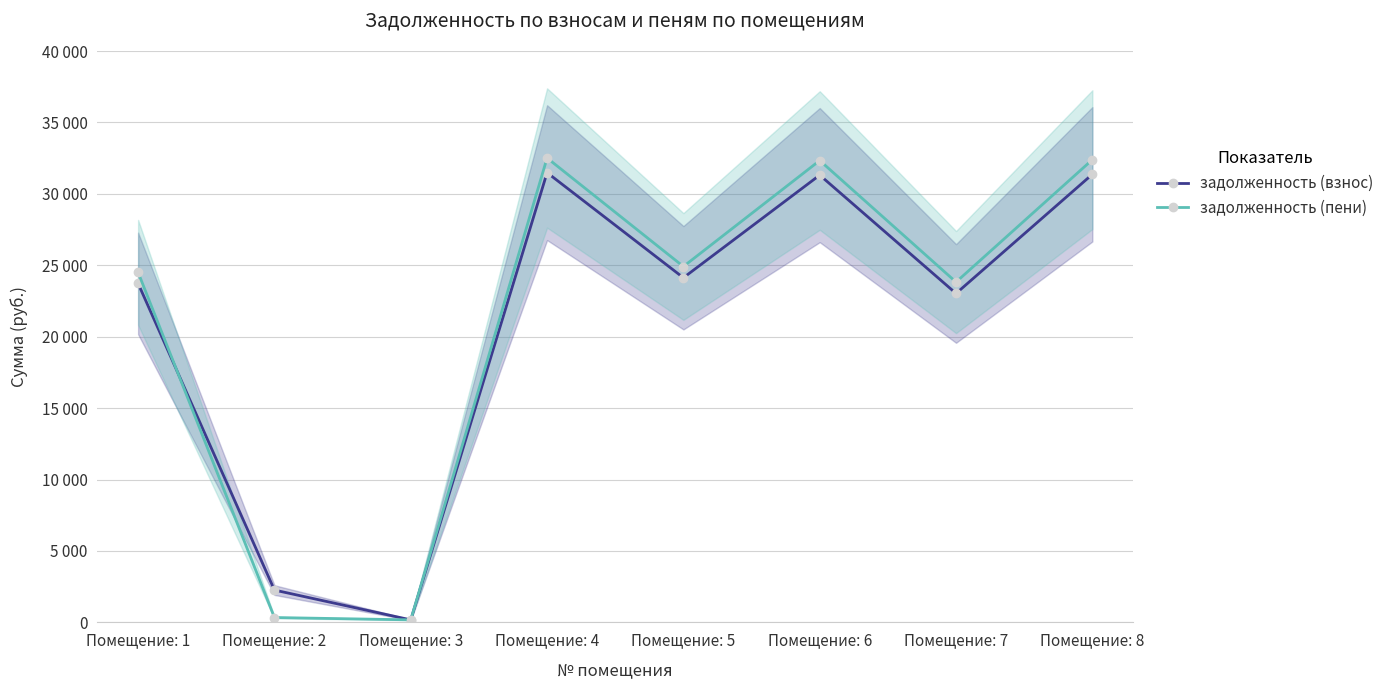

What are all the series names shown in the legend?

задолженность (взнос), задолженность (пени)